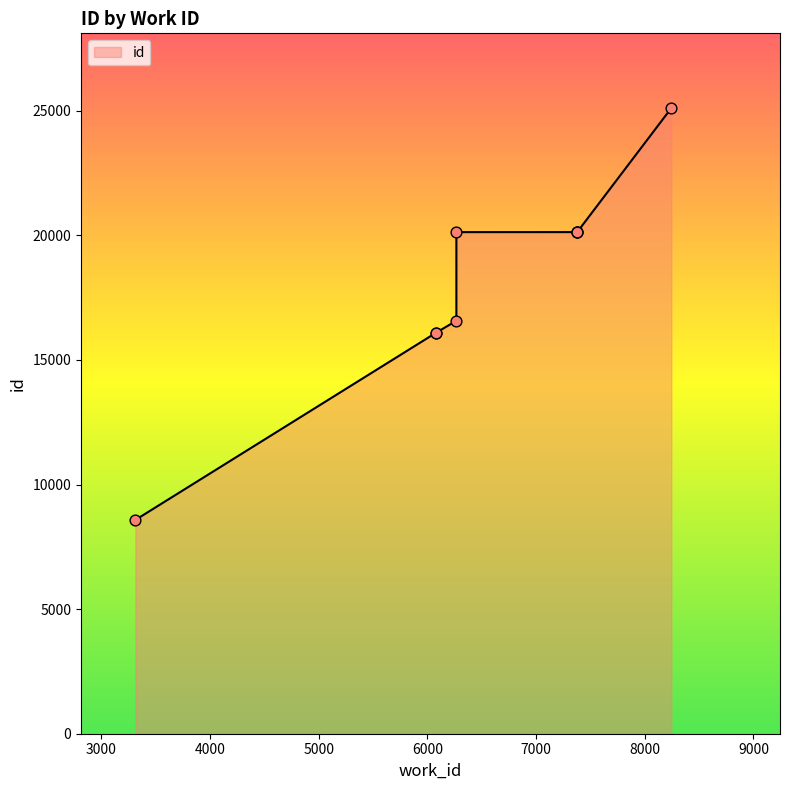

Approximately how many times larger is the value at 6267 compared to 7379?

1.0